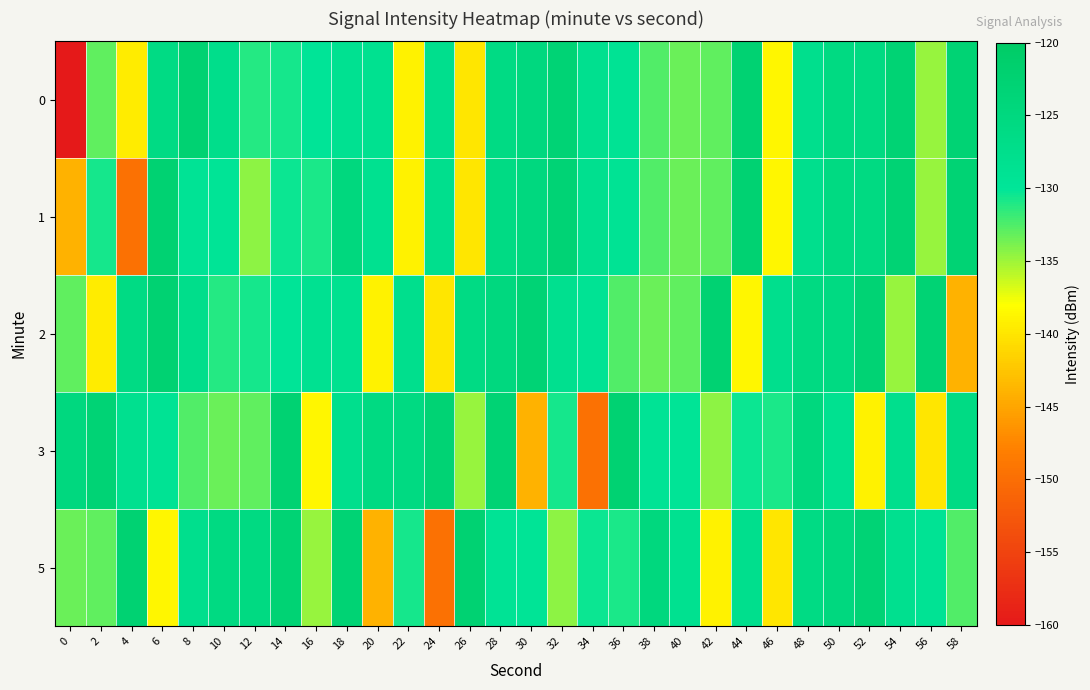

What is the maximum value shown in the chart?

-122.4